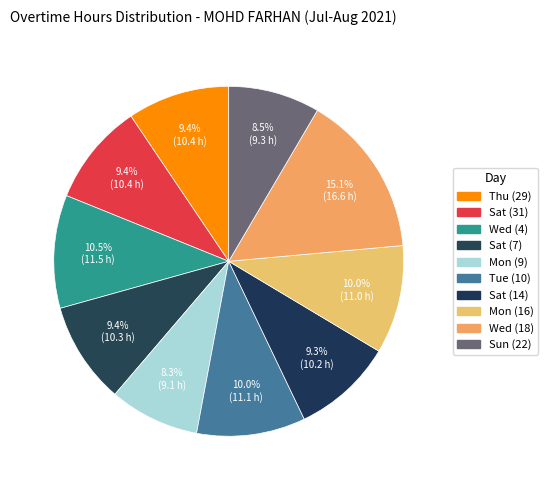

Does Sat (14) account for over 50% of the chart?

No